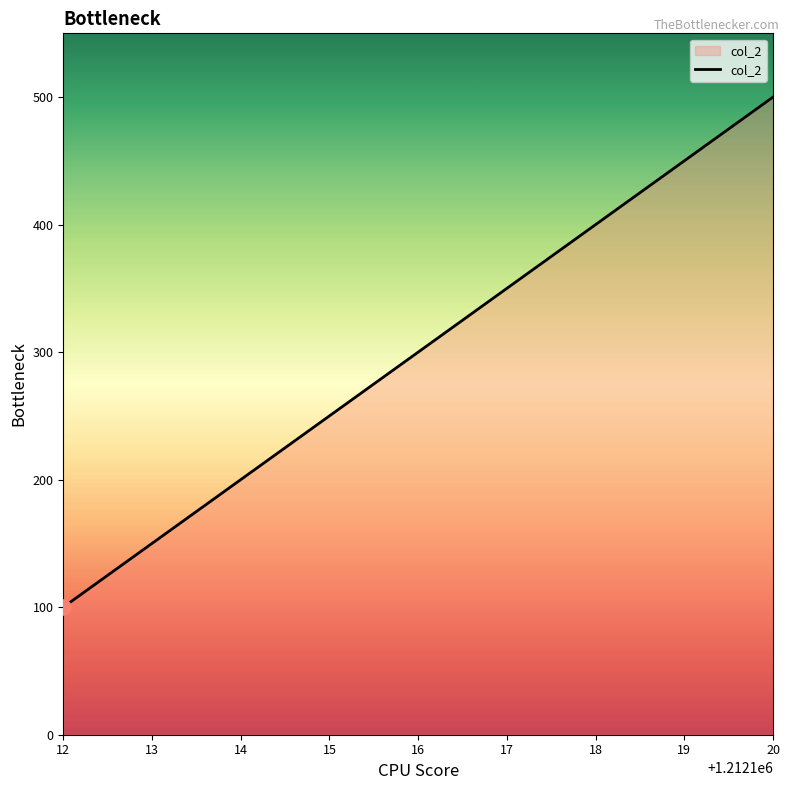

What is the change in value from 12 to 13?

+50